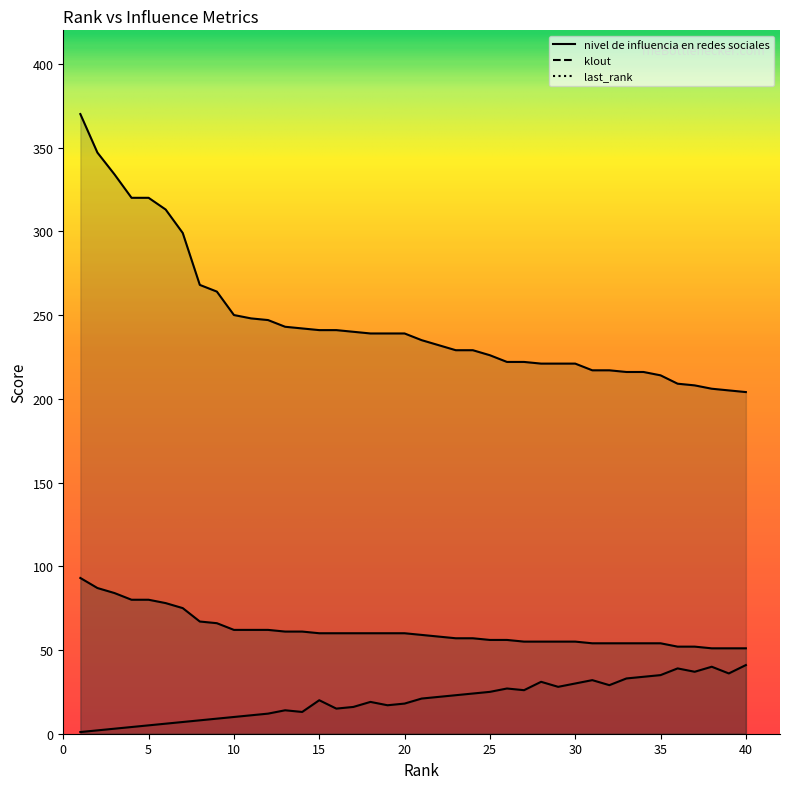

The value of last_rank at 28 is 31. True or false?

True